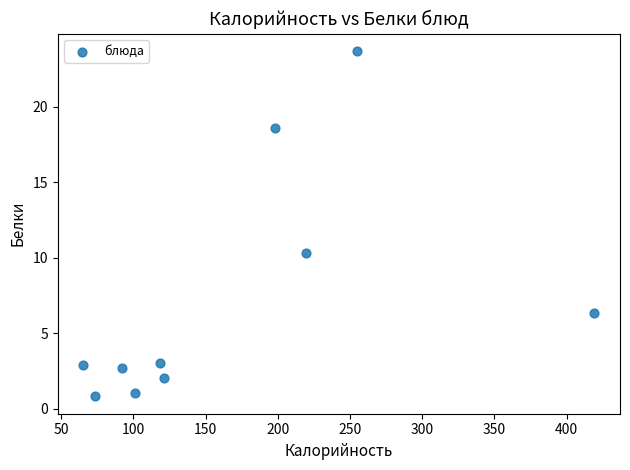

What is the average Y value?

7.1